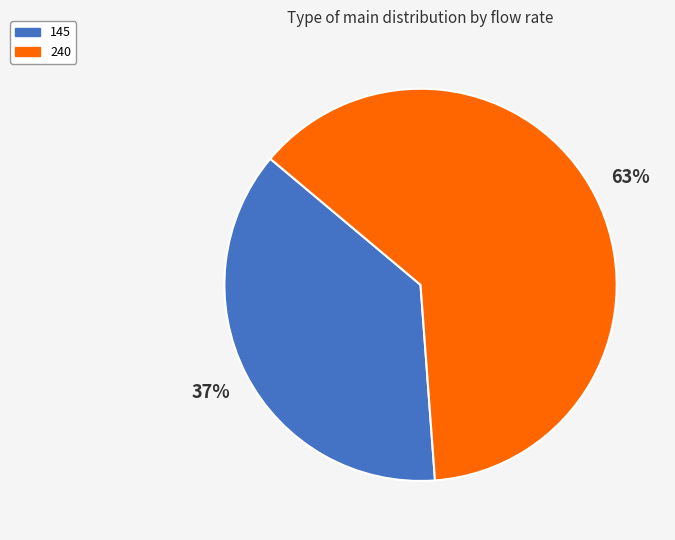

Which slice is the largest?

240